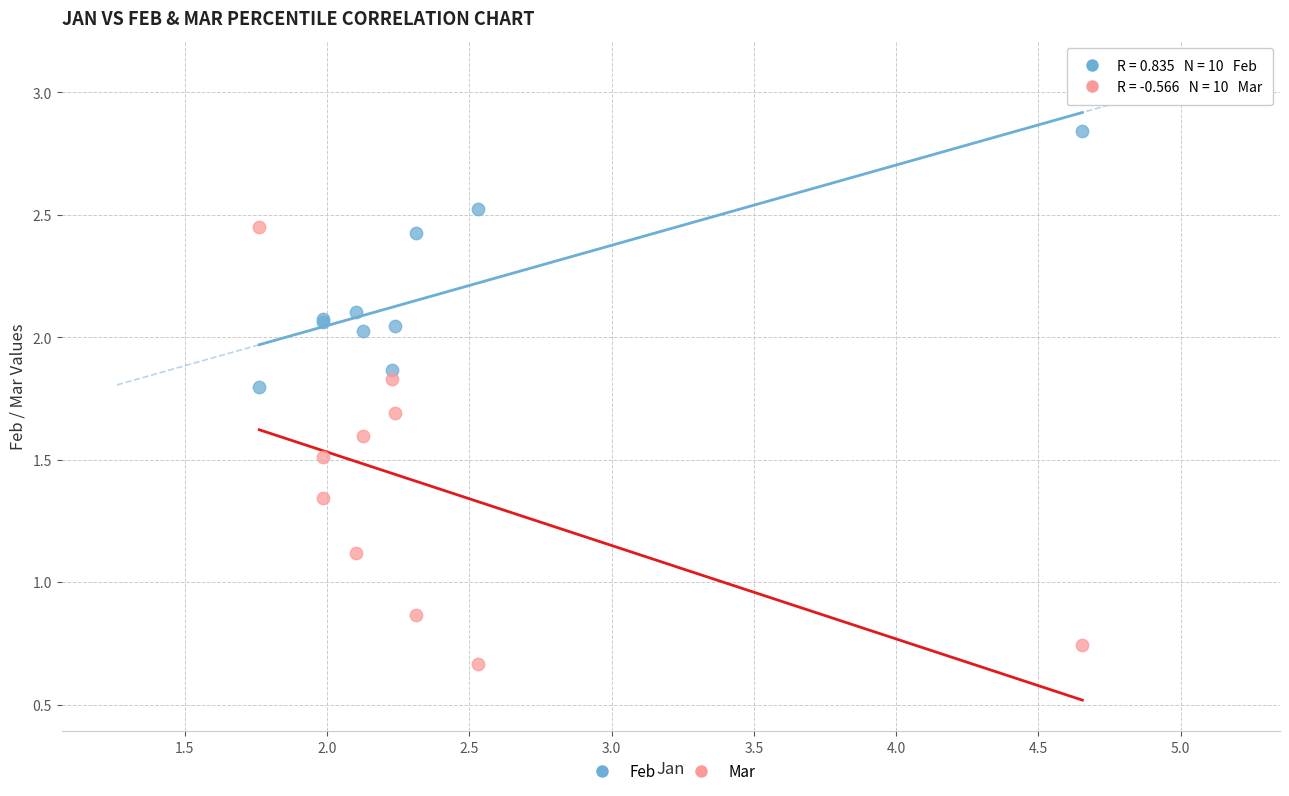

What is the X range (max minus min) for the scatter plot?

2.9